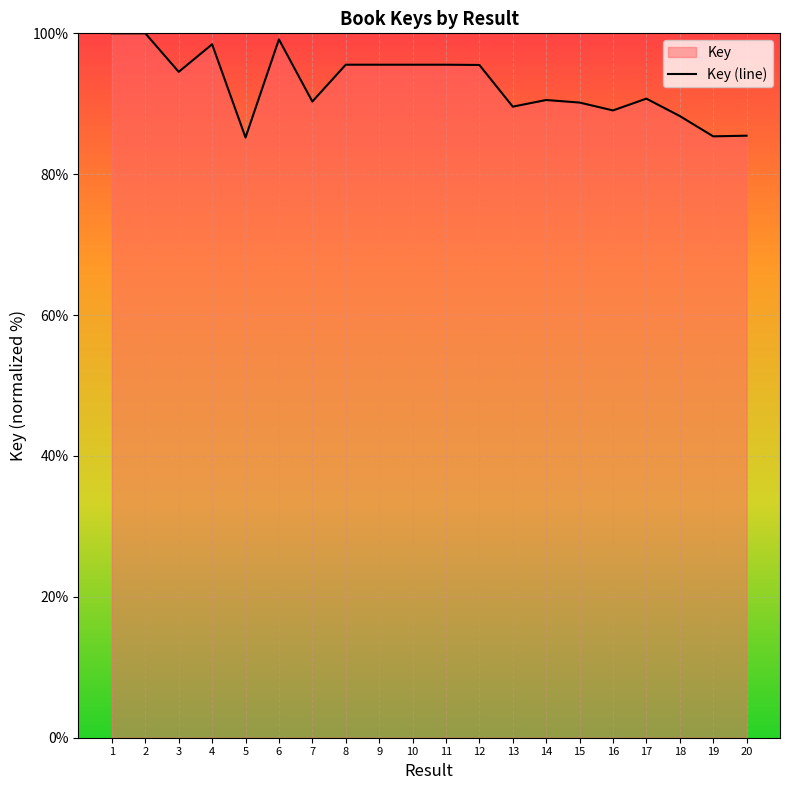

What is the average value?

92.7